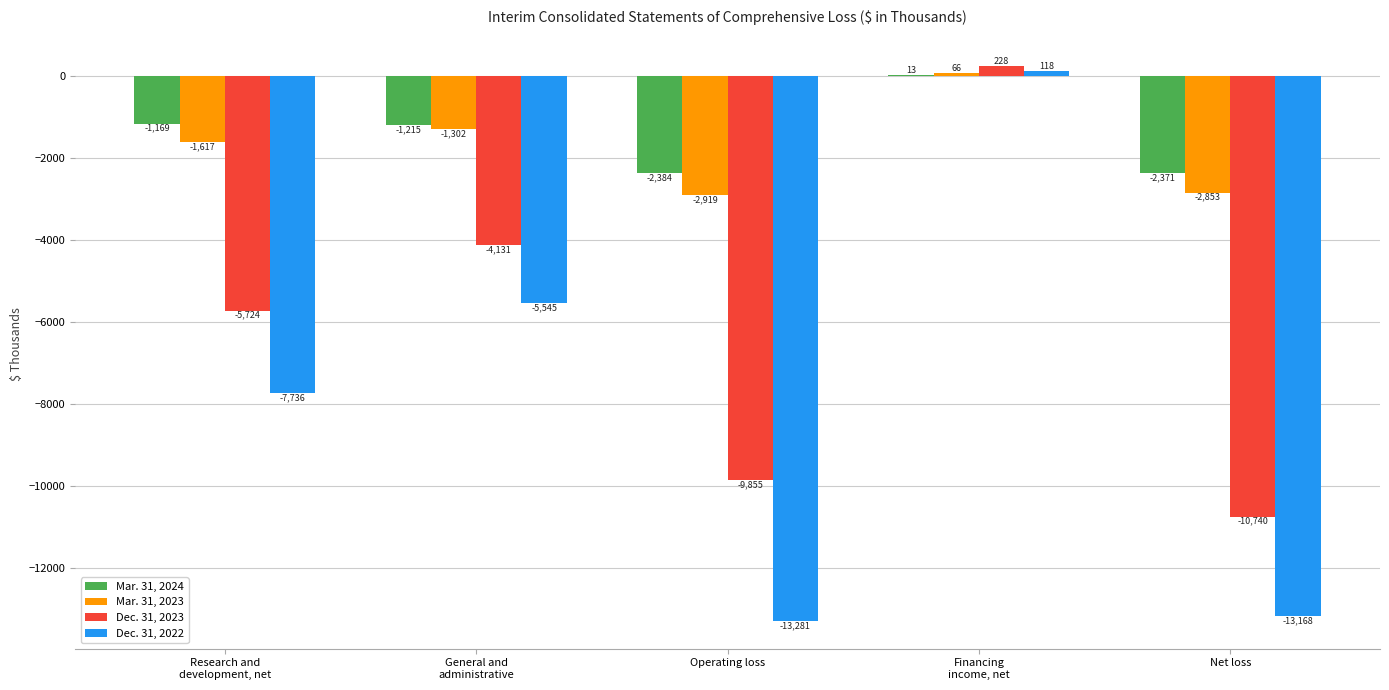

How many values in Dec. 31, 2022 are above zero?

1